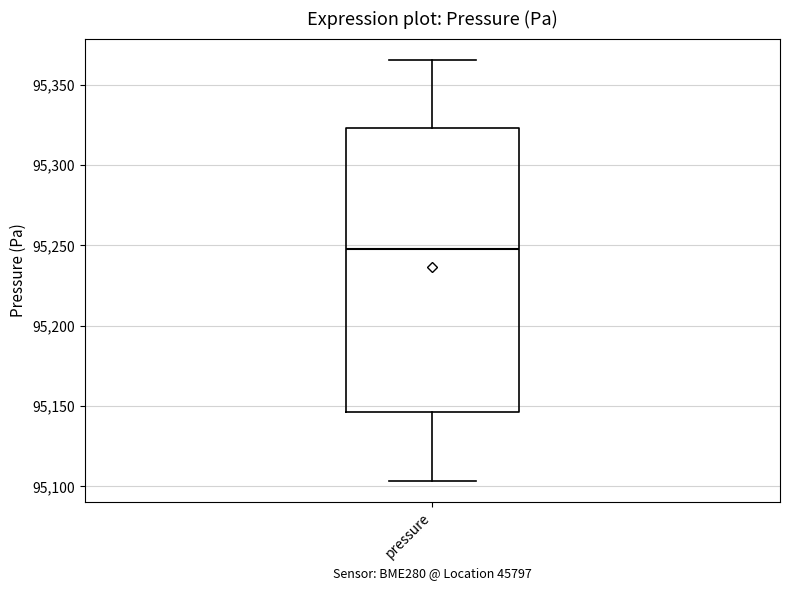

Transcribe this box plot: give where the median line is, the range the box spans, and where the two whiskers end, as read against the y-axis. The values are not printed on the chart, so give them approximately, as read against the axis.

median 95250, box 95145 to 95325, whiskers 95105 to 95365